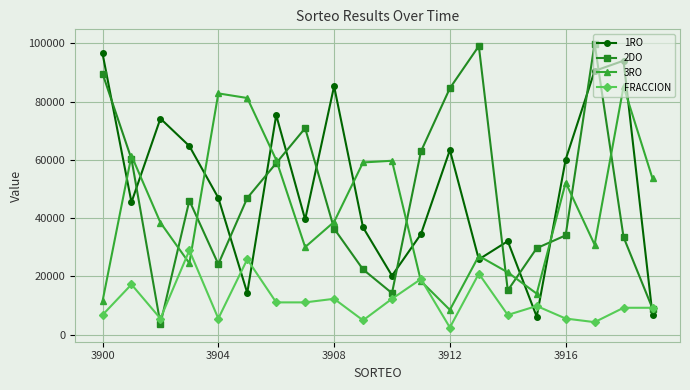

What is the lowest value of the 2DO series?

3730.0